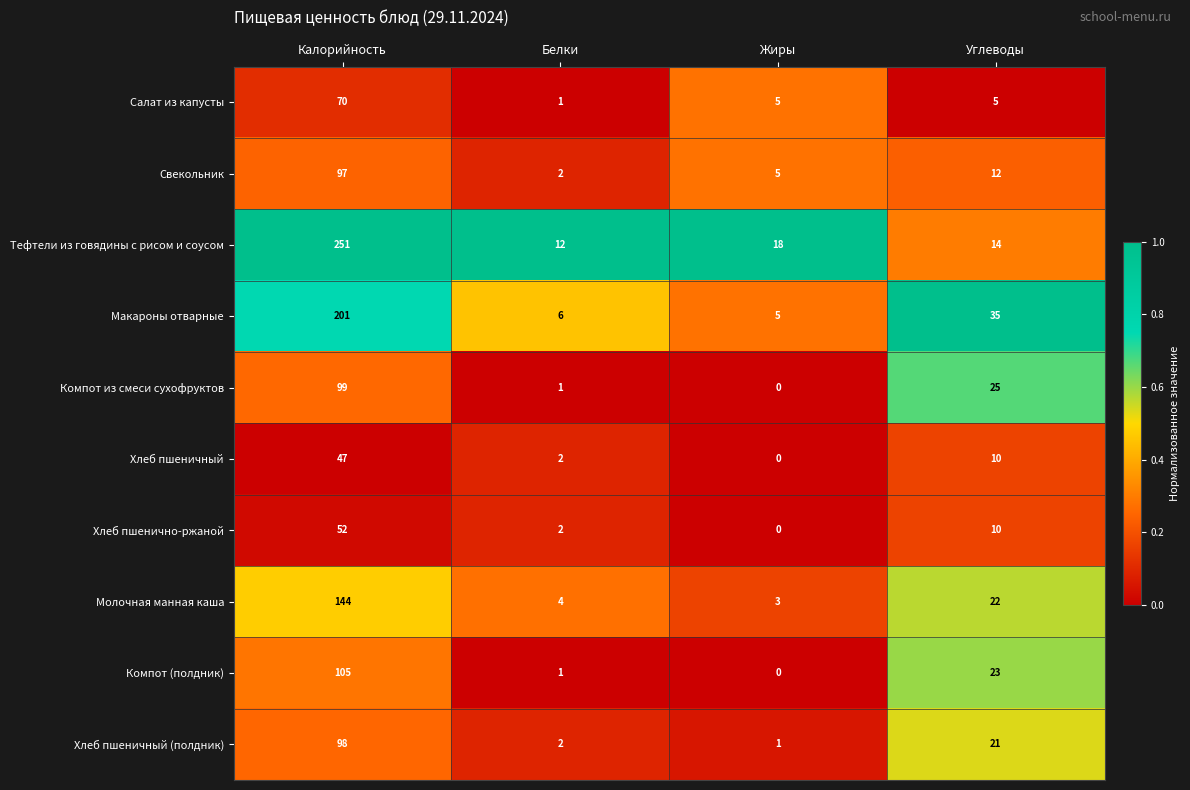

Rank the series by their maximum value, from highest to lowest.

Тефтели из говядины с рисом и соусом, Макароны отварные, Молочная манная каша, Компот (полдник), Компот из смеси сухофруктов, Хлеб пшеничный (полдник), Свекольник, Салат из капусты, Хлеб пшенично-ржаной, Хлеб пшеничный